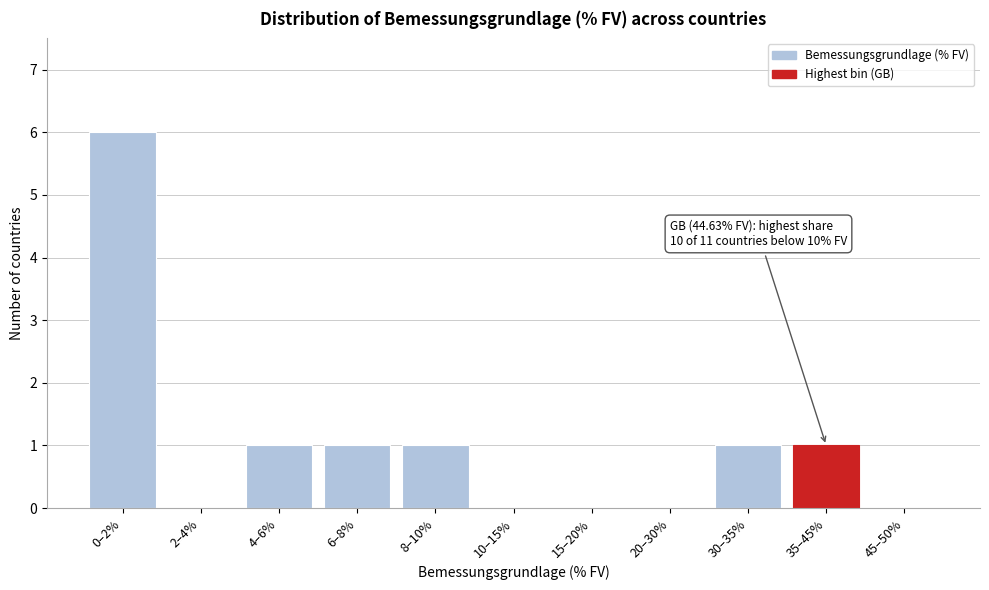

Reading left to right, transcribe all the data shown in this chart.

0–2%=6	2–4%=0	4–6%=1	6–8%=1	8–10%=1	10–15%=0	15–20%=0	20–30%=0	30–35%=1	35–45%=1	45–50%=0